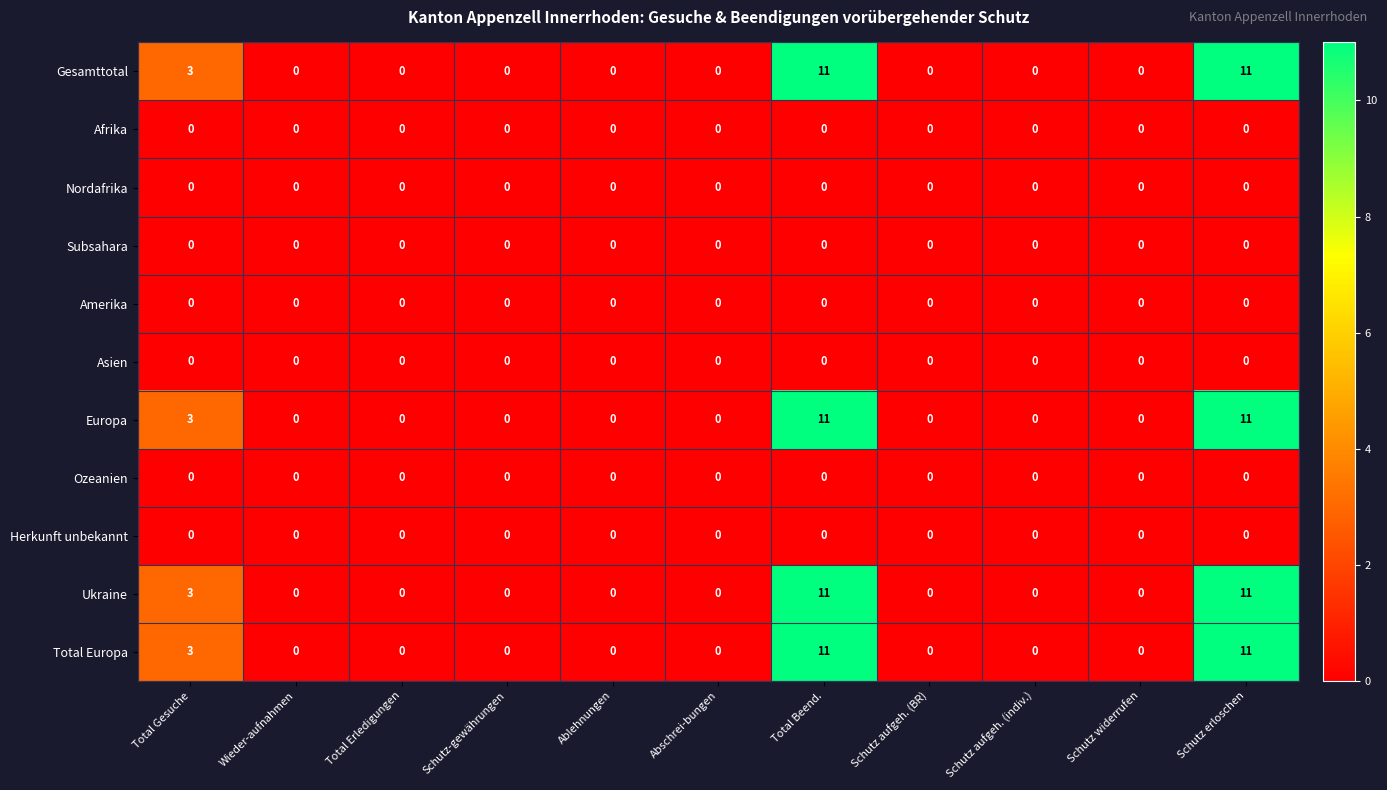

The value of Gesamttotal at Ablehnungen is -3. True or false?

False